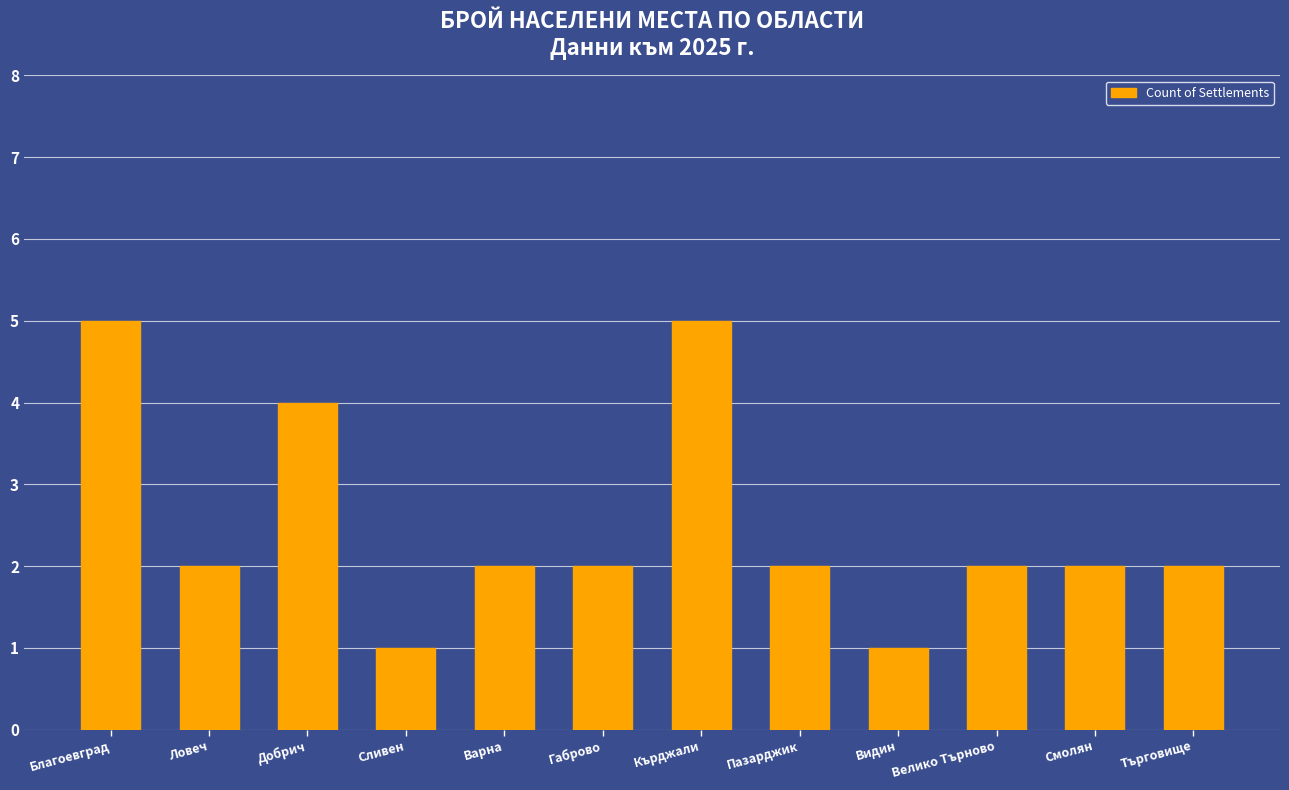

What is the greatest value displayed?

5